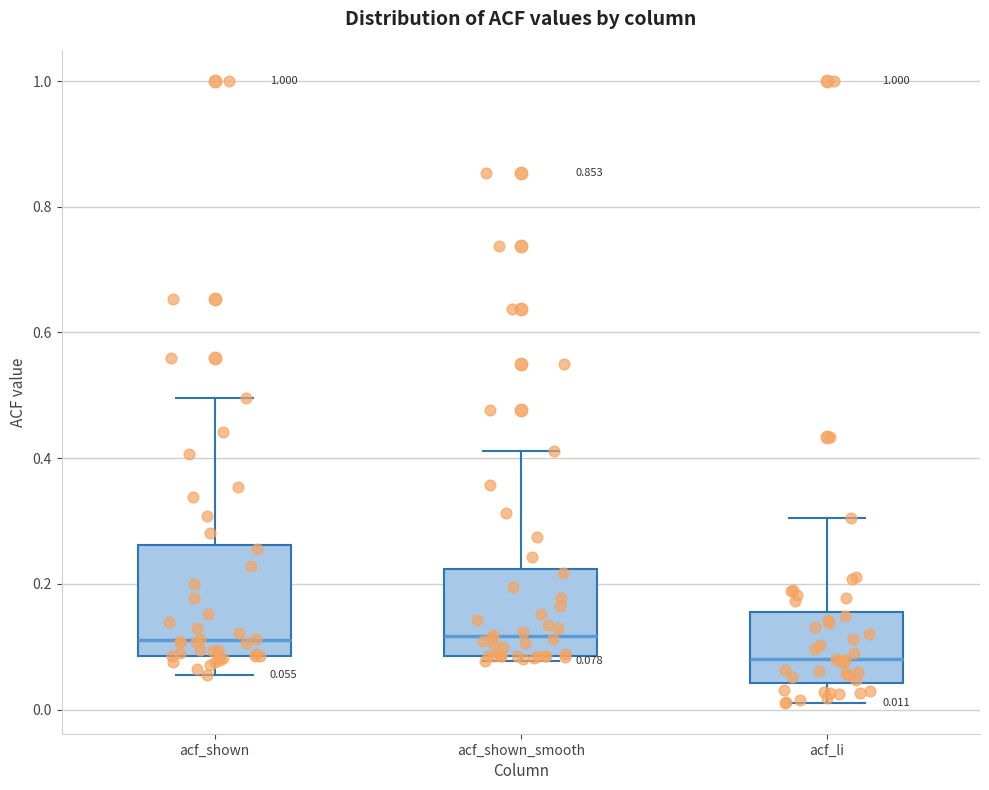

Comparing the boxes themselves (not the whiskers), which one is the tallest?

acf_shown